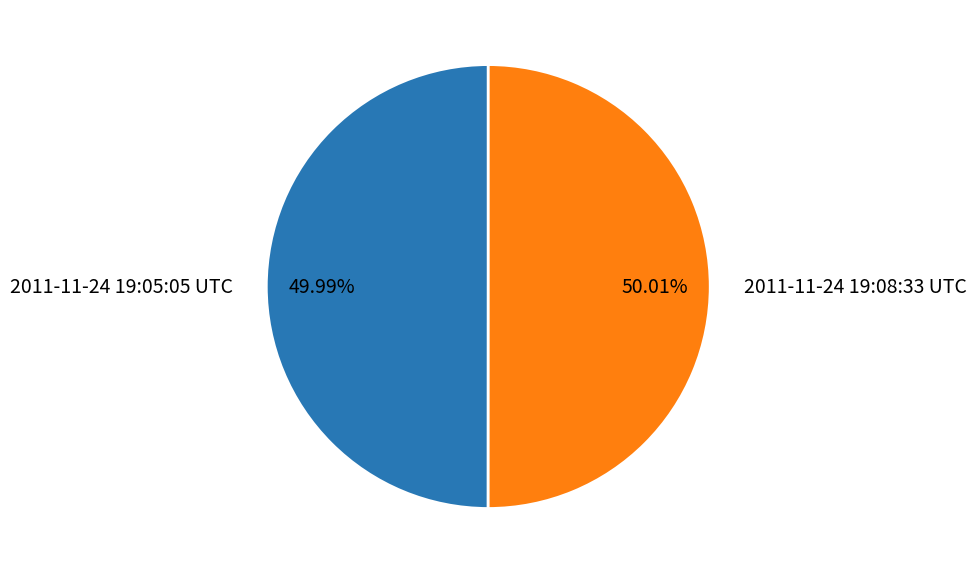

To the nearest percent, what is the average slice percentage?

50%